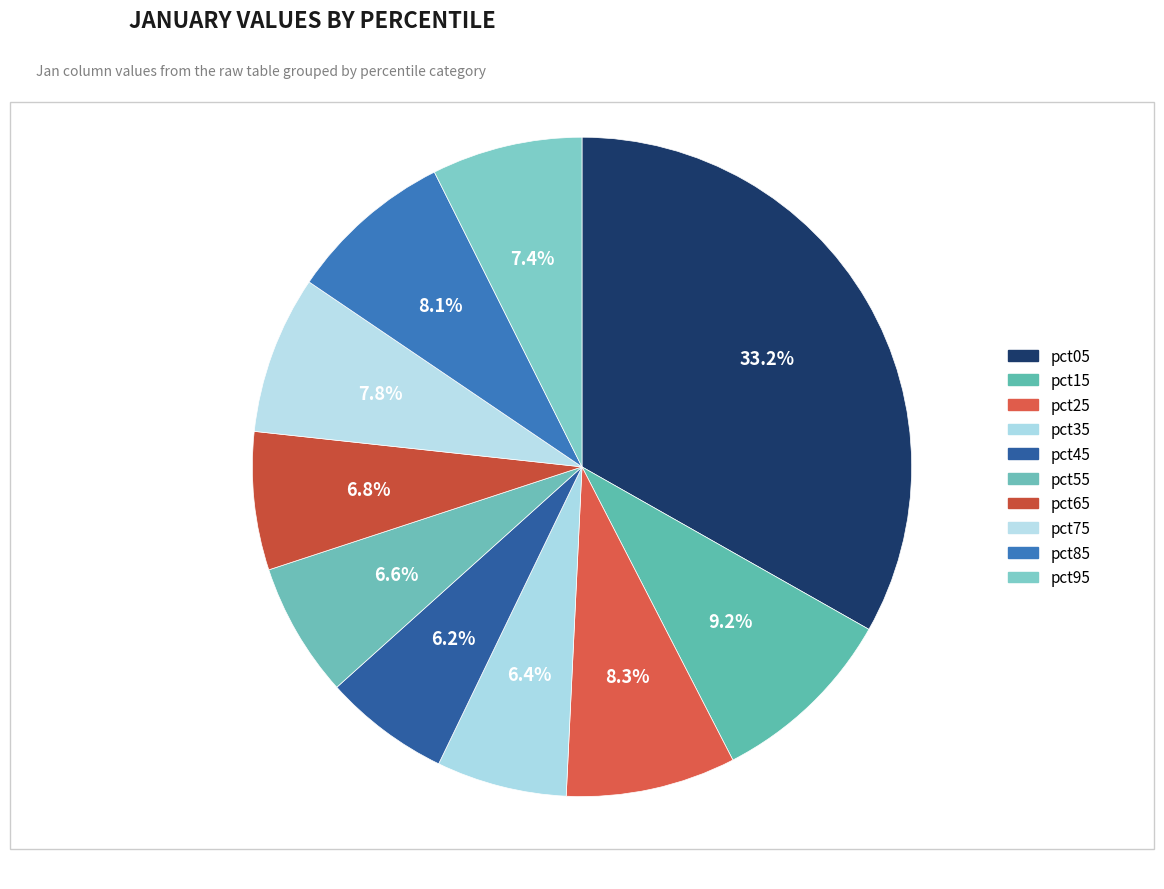

How many slices are in this pie chart?

10